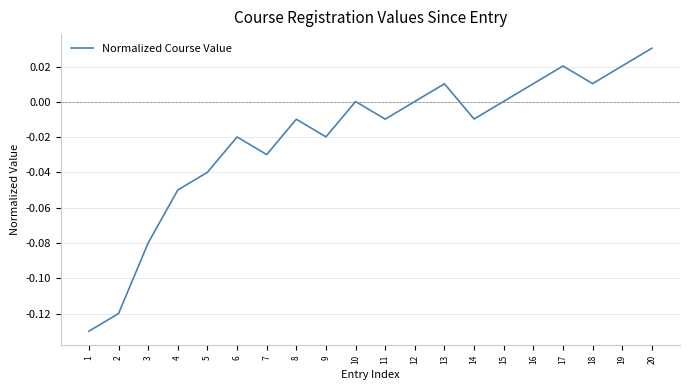

At which category does the chart reach its peak across all series?

20